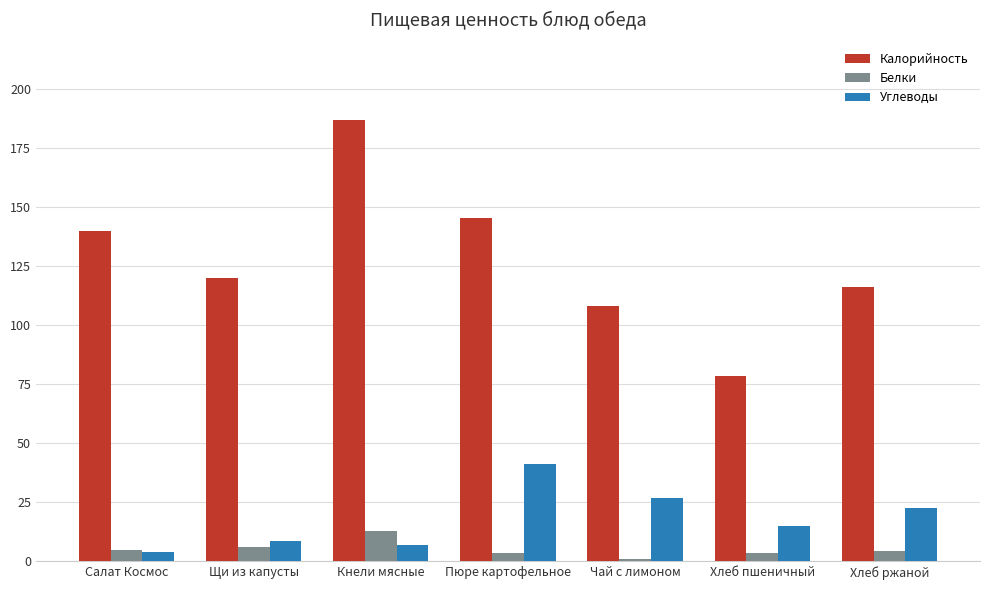

Does the chart contain stacked bars?

No